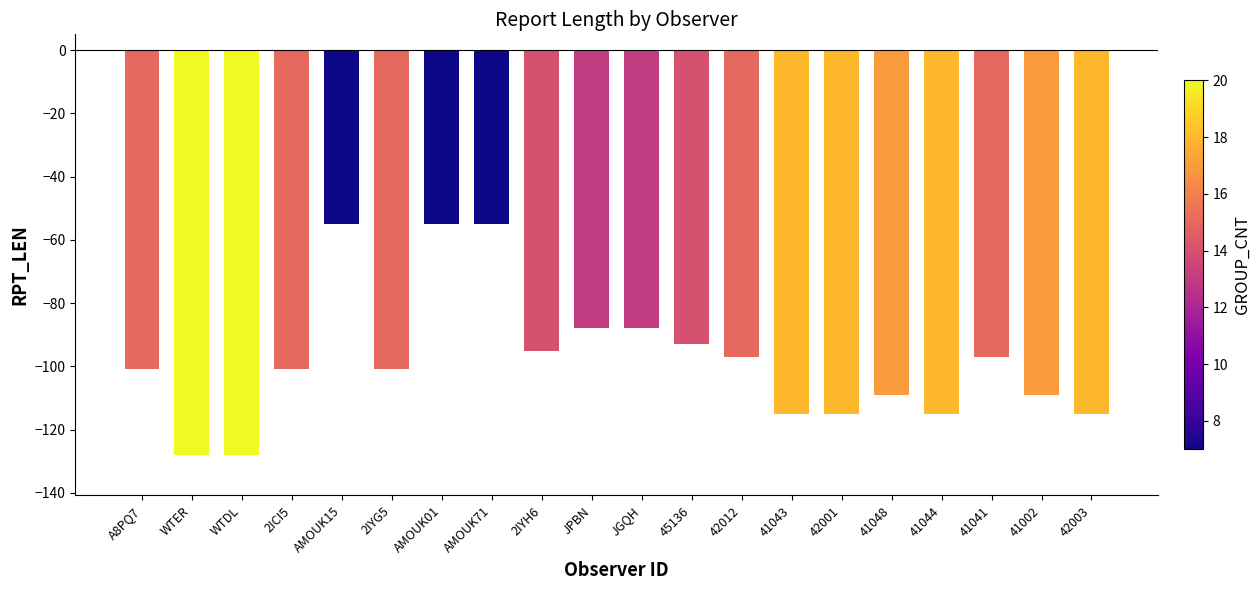

What is the difference between the maximum and second lowest values?

73